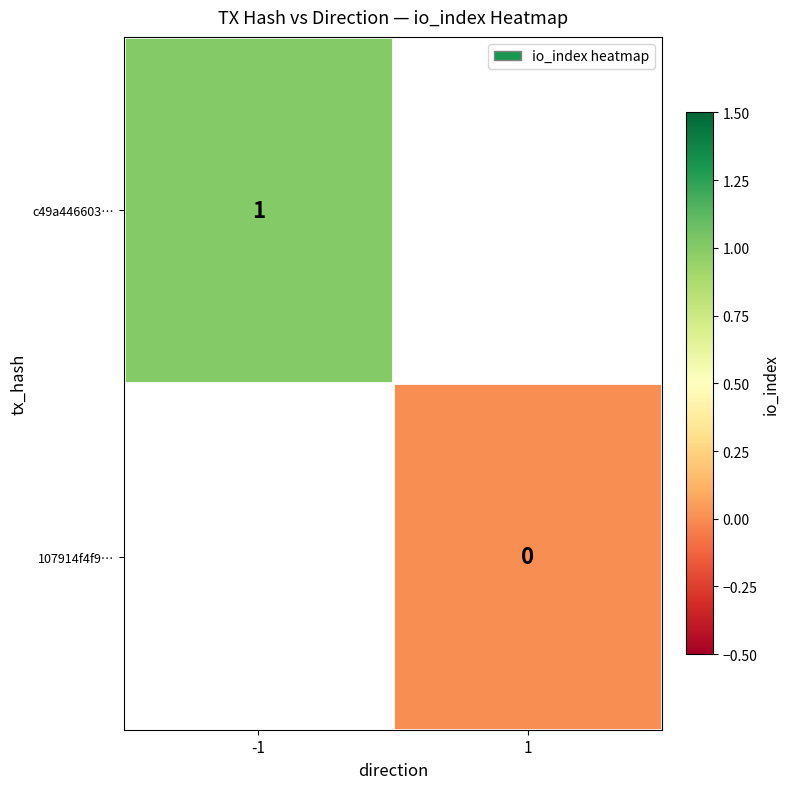

List the series in order of their overall mean, lowest first.

c49a446603…, 107914f4f9…